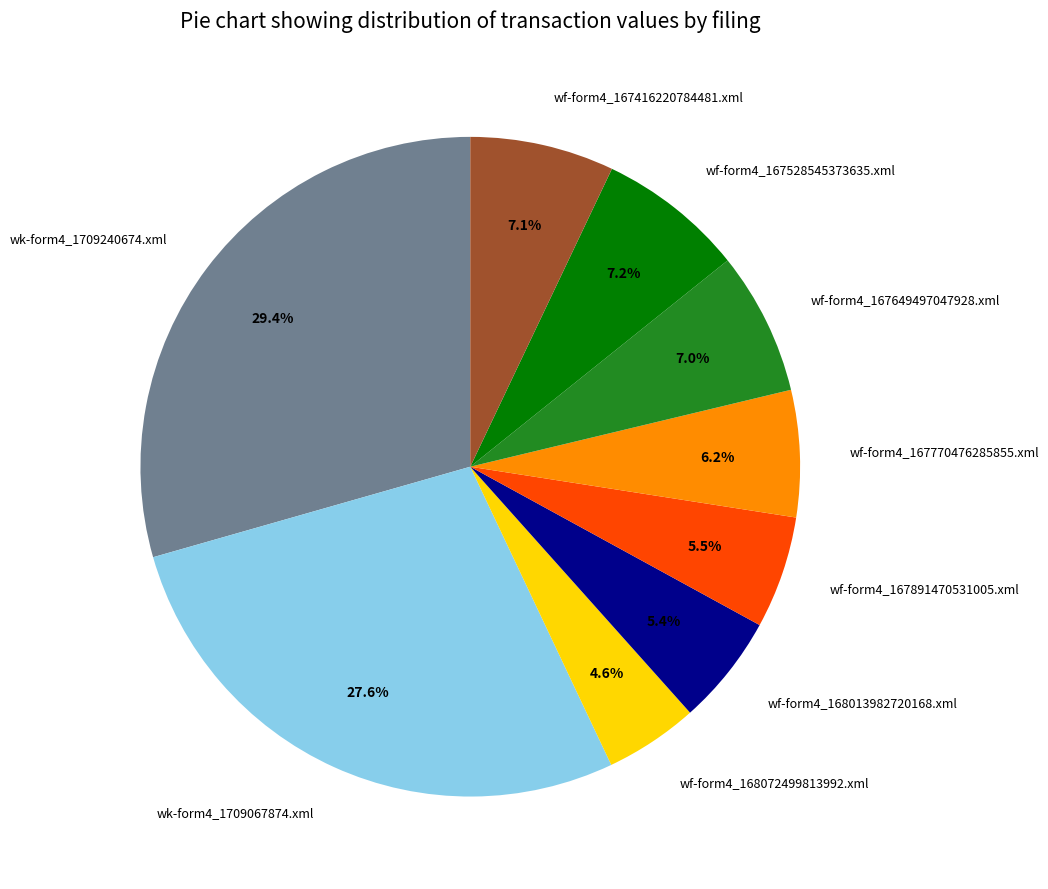

Is the sum of wf-form4_167528545373635.xml and wk-form4_1709067874.xml greater than half?

No